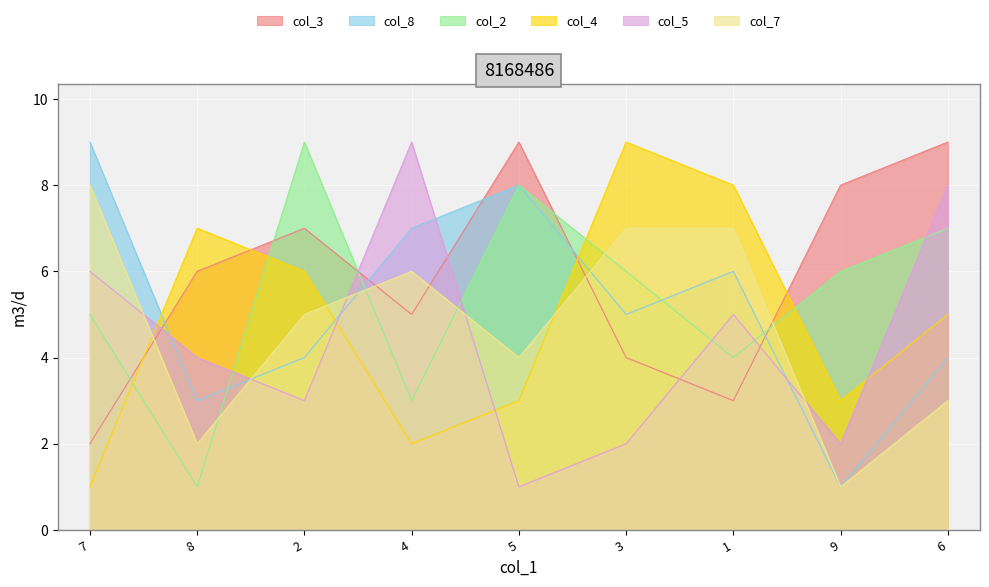

Between which two adjacent categories do col_8 and col_7 first intersect?

8 and 2